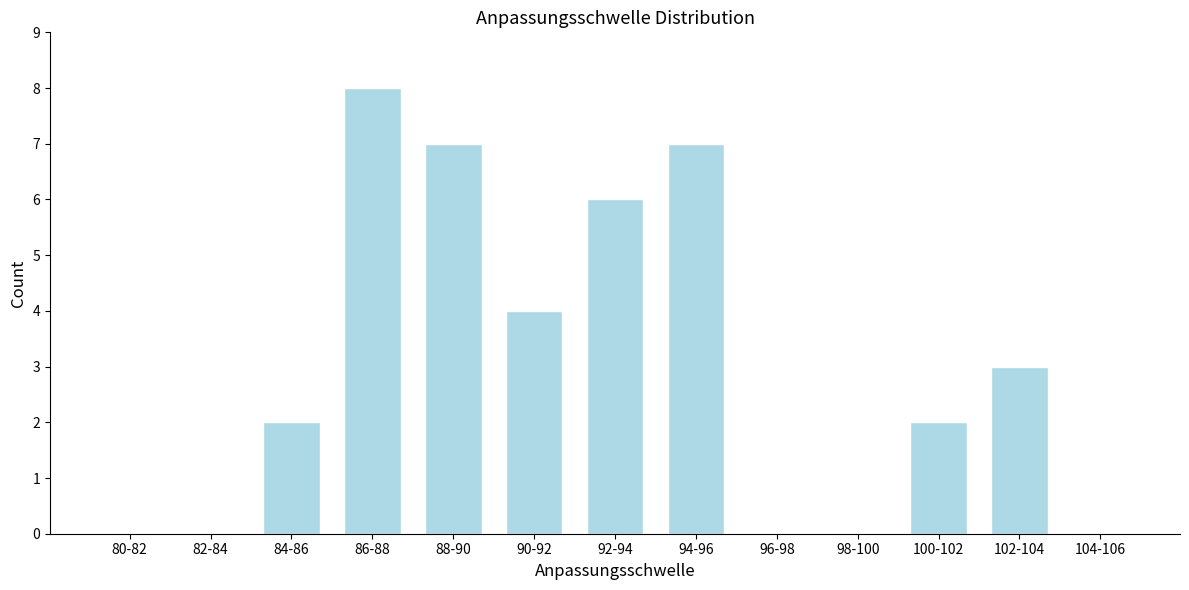

Is it true that the value at 94-96 is 7?

True